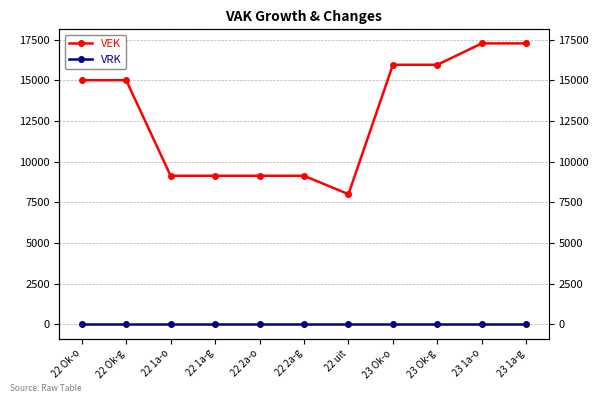

True or false: VRK and VEK cross at least once.

False